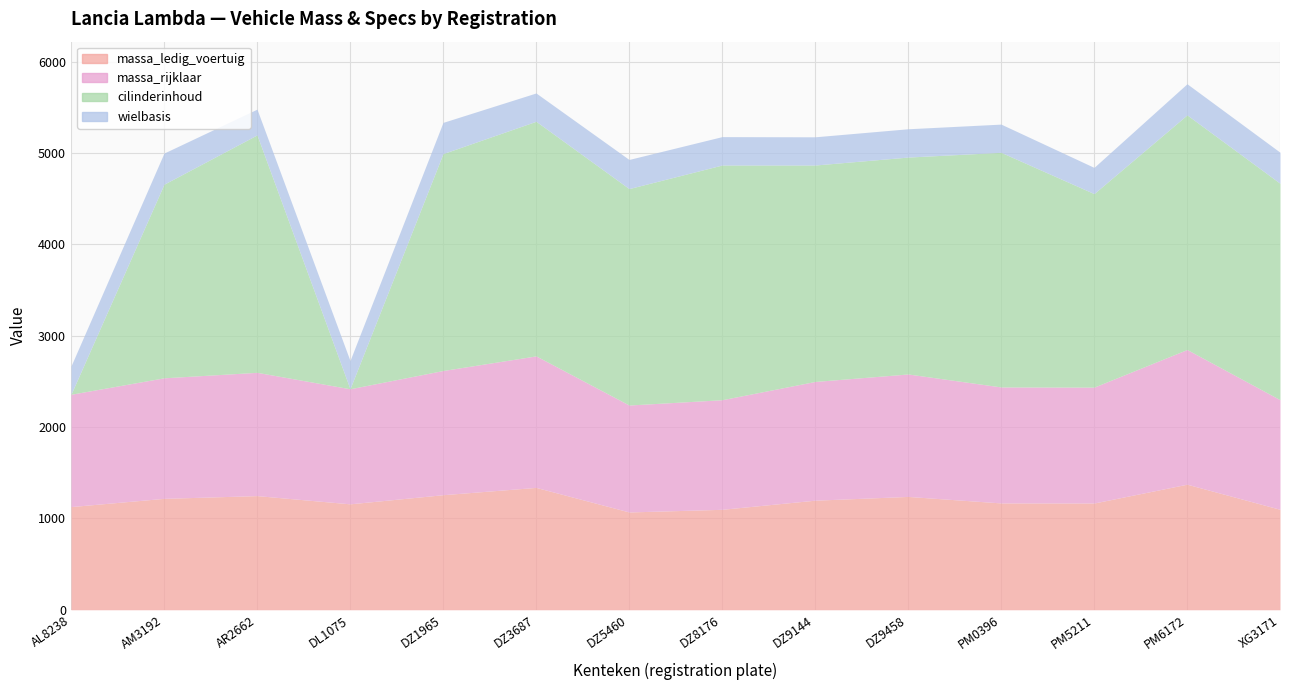

What is the average value of the massa_ledig_voertuig series?

1199